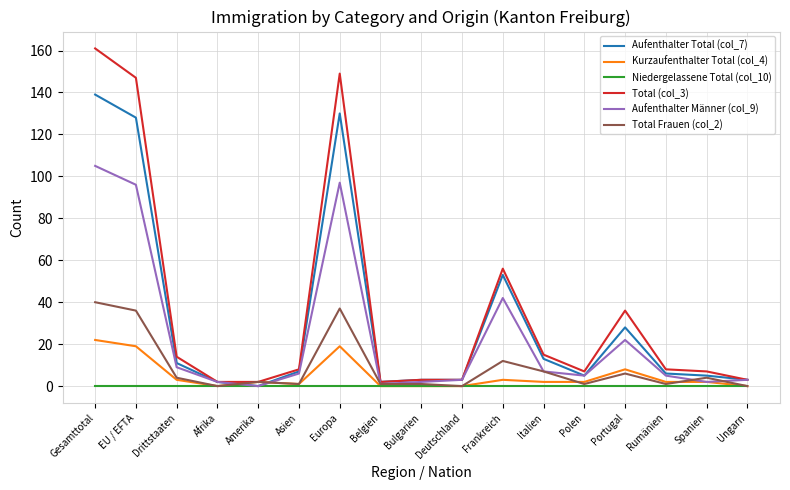

At which category is the sum across all series the highest?

Gesamttotal